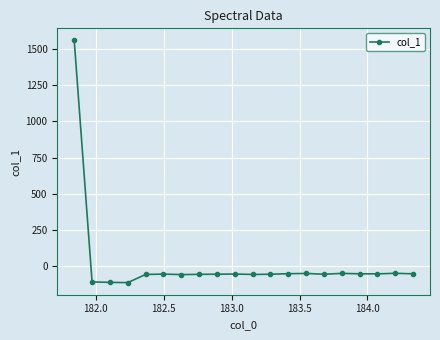

What is the difference between the maximum and minimum values?

1671.9